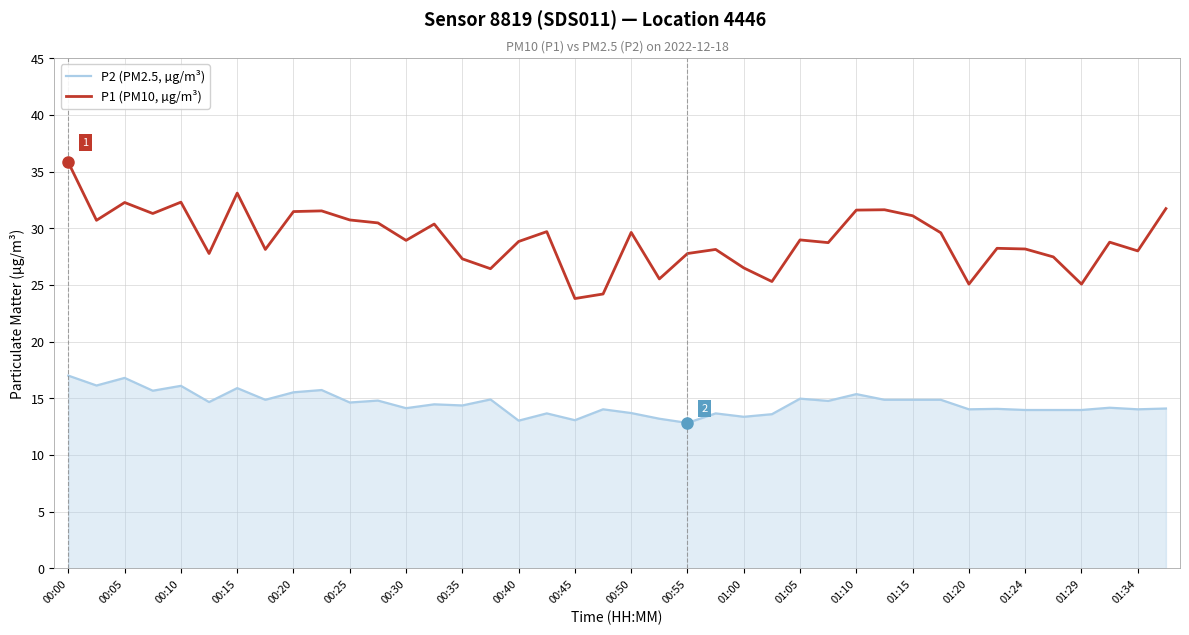

What is the difference between the maximum and minimum values in the P2 (PM2.5, µg/m³) series?

4.2